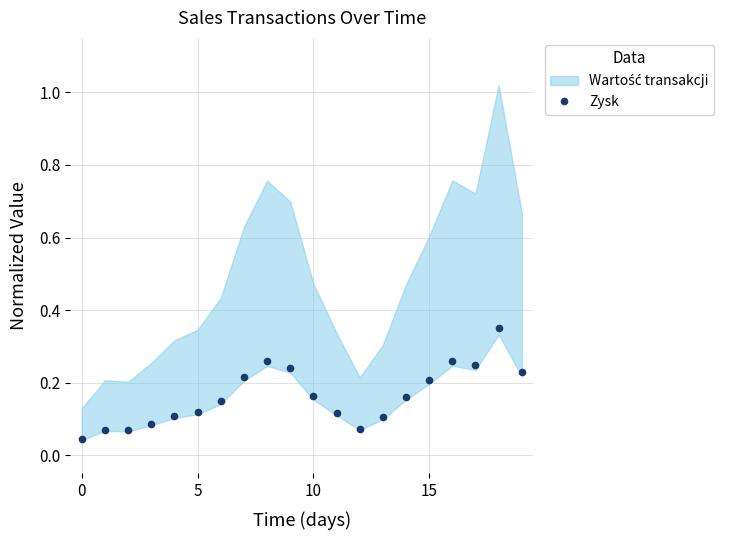

Reading right to left, list all the values displayed in this chart.

0.2	0.3	0.2	0.3	0.2	0.2	0.1	0.1	0.1	0.2	0.2	0.3	0.2	0.1	0.1	0.1	0.1	0.1	0.1	0.0